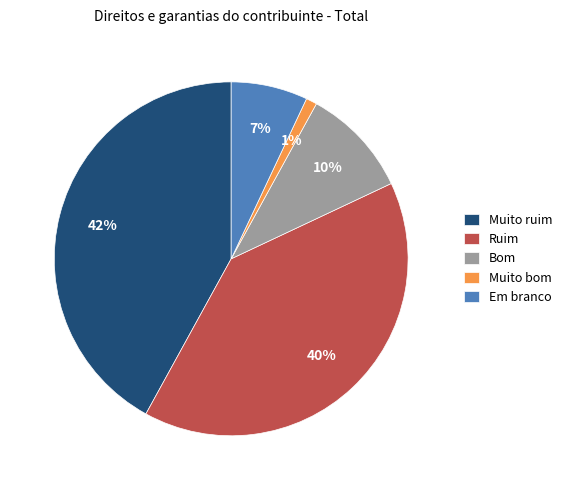

The Muito bom slice represents 1% of the pie. True or false?

True